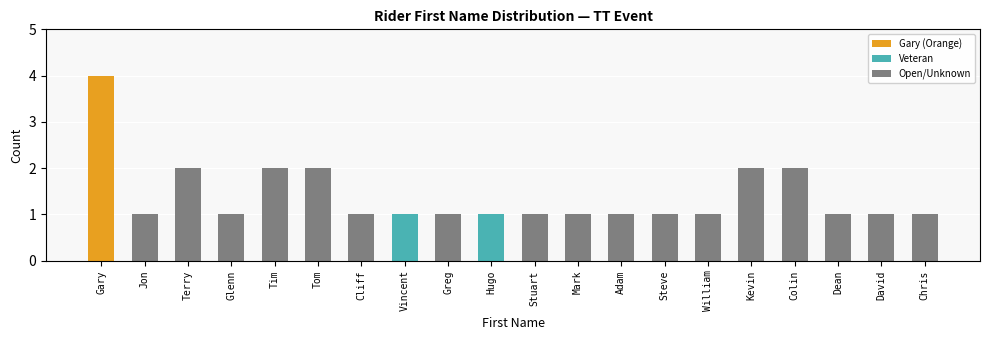

Which has a higher value, Gary or Greg?

Gary